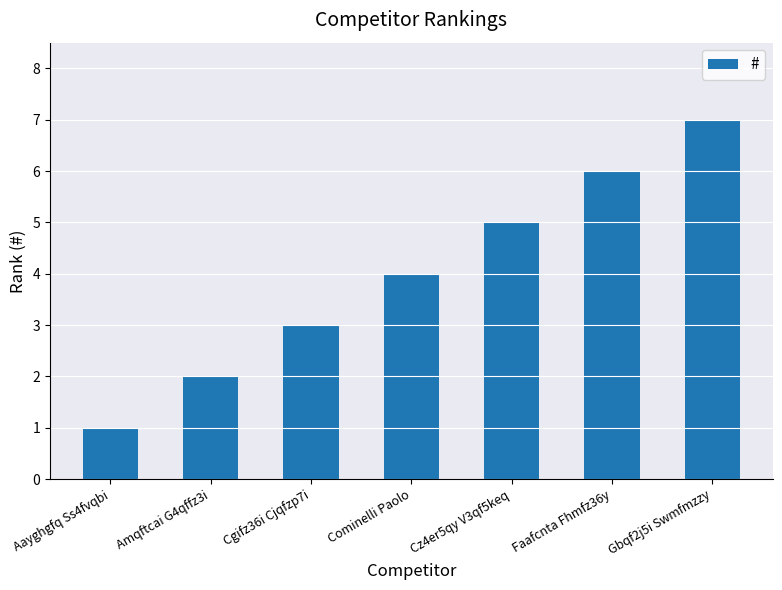

How many distinct data groups are displayed?

1